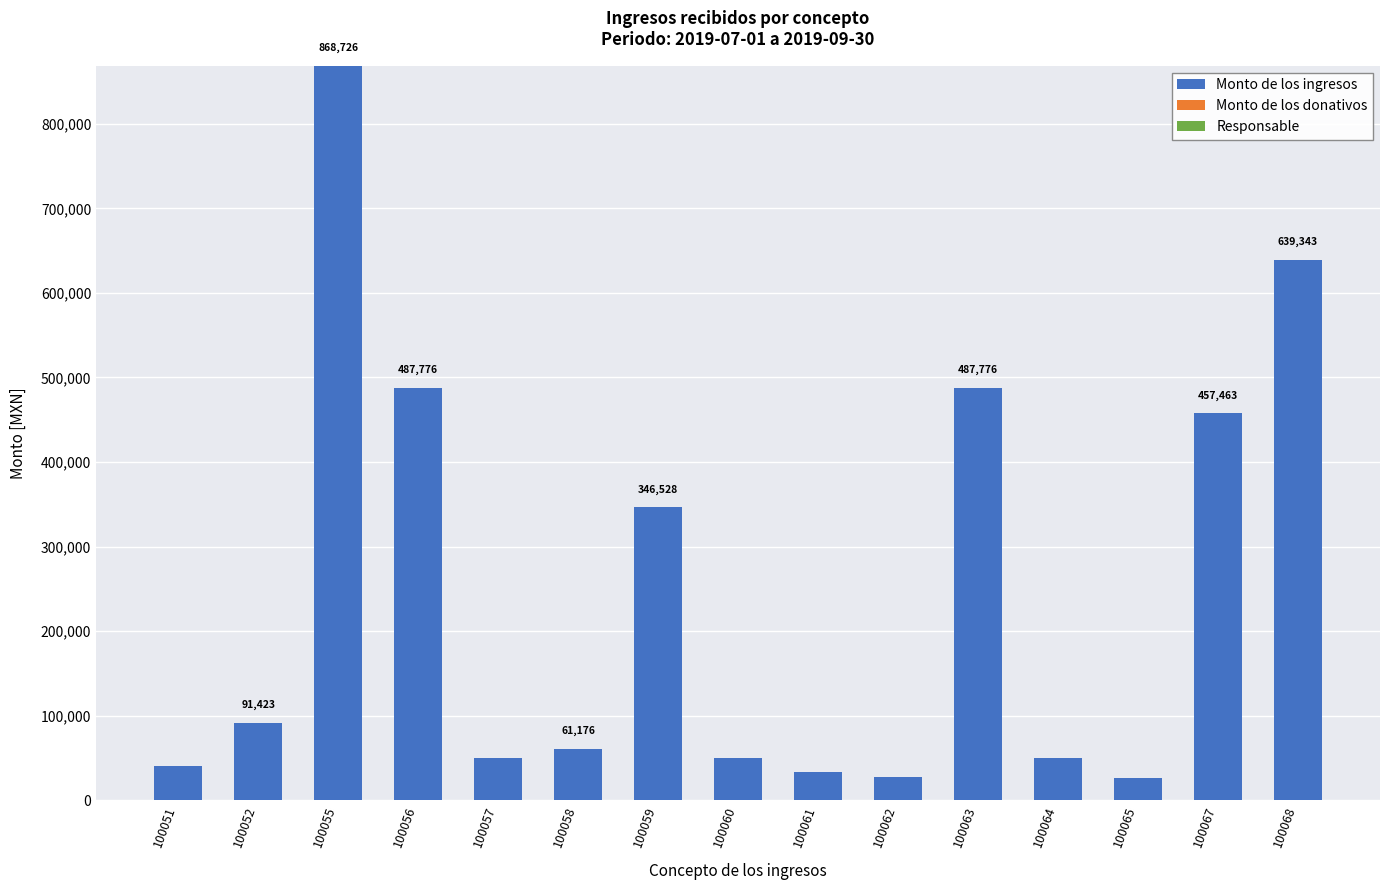

Is it true that Monto de los ingresos equals 1299200.6 at 100055?

False